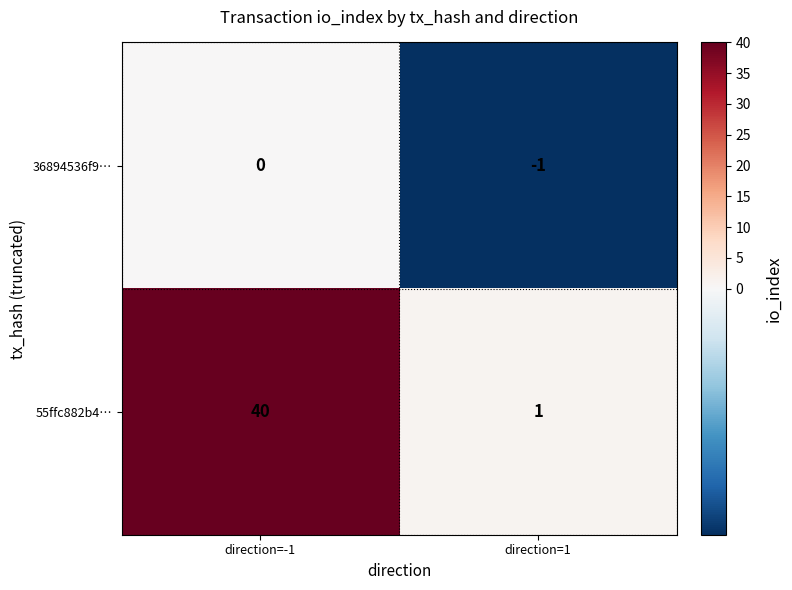

What is the difference between the 55ffc882b4… values at direction=1 and direction=-1?

39